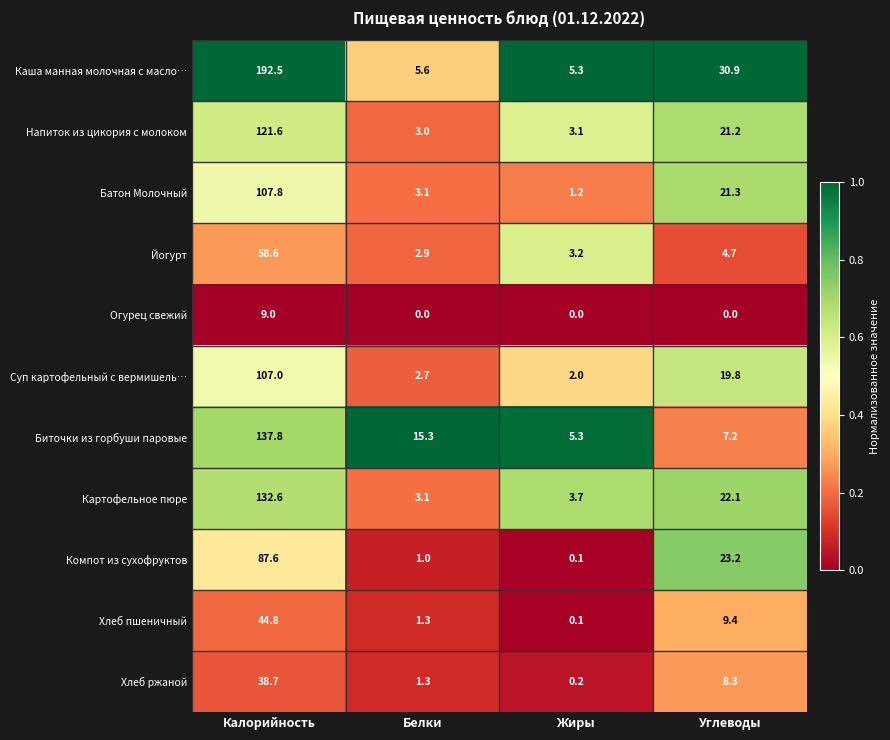

At which label does Йогурт reach its minimum?

Белки